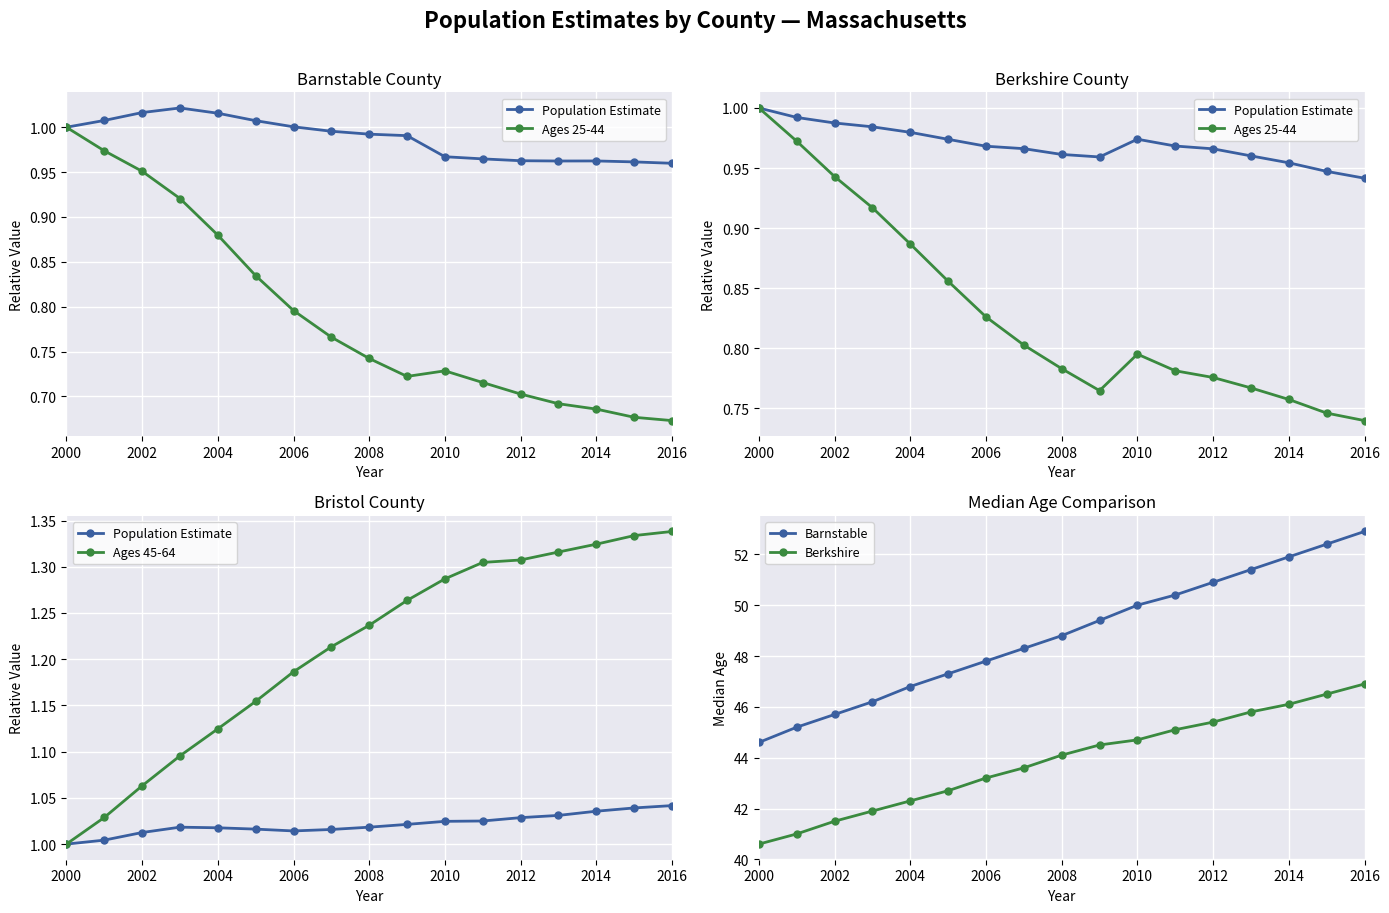

Reading right to left, list all the values displayed in this chart.

Population Estimate: 1.0	1.0	1.0	1.0	1.0	1.0	1.0	1.0	1.0	1.0	1.0	1.0	1.0	1.0	1.0	1.0	1.0
Ages 25-44: 0.7	0.7	0.8	0.8	0.8	0.8	0.8	0.8	0.8	0.8	0.8	0.9	0.9	0.9	0.9	1.0	1.0
Ages 45-64: 1.3	1.3	1.3	1.3	1.3	1.3	1.3	1.3	1.2	1.2	1.2	1.2	1.1	1.1	1.1	1.0	1.0
Barnstable: 52.9	52.4	51.9	51.4	50.9	50.4	50.0	49.4	48.8	48.3	47.8	47.3	46.8	46.2	45.7	45.2	44.6
Berkshire: 46.9	46.5	46.1	45.8	45.4	45.1	44.7	44.5	44.1	43.6	43.2	42.7	42.3	41.9	41.5	41.0	40.6